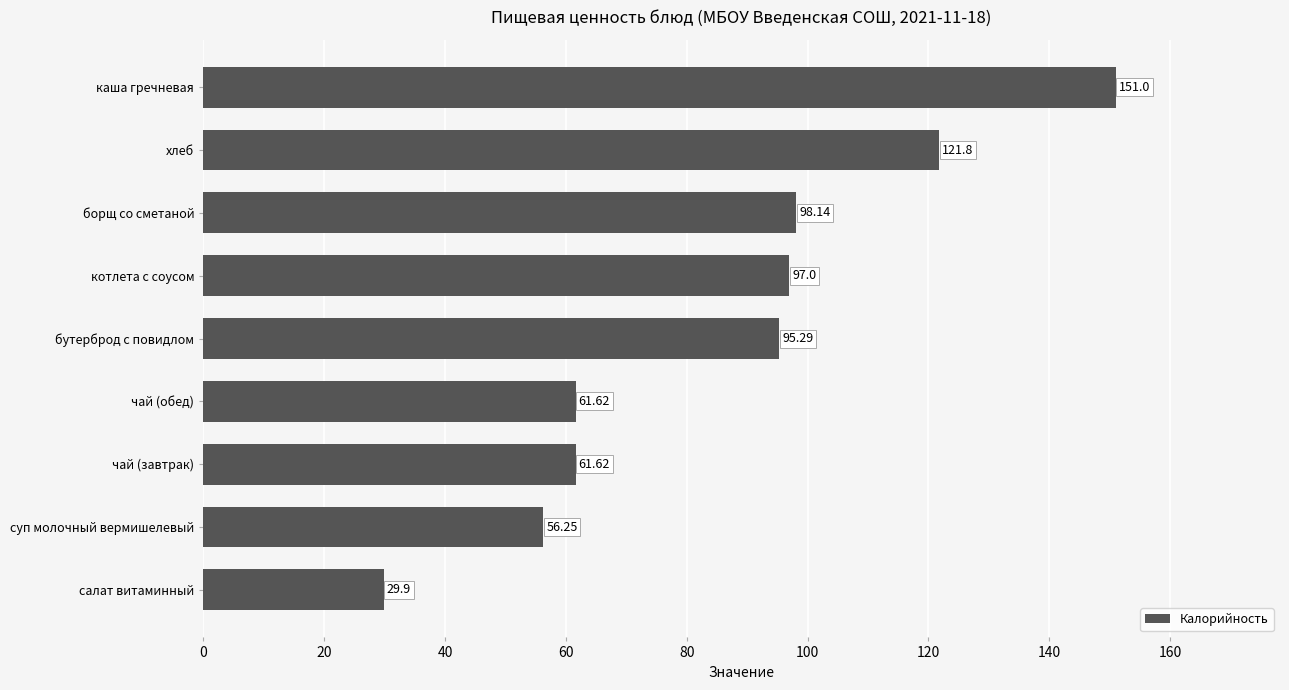

What is the change in value from котлета с соусом to каша гречневая?

+54.0